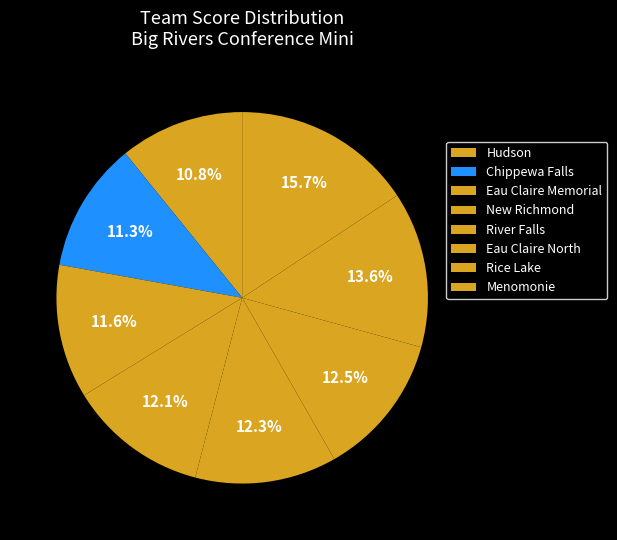

What percentage is the Chippewa Falls slice, to the nearest percent?

11%